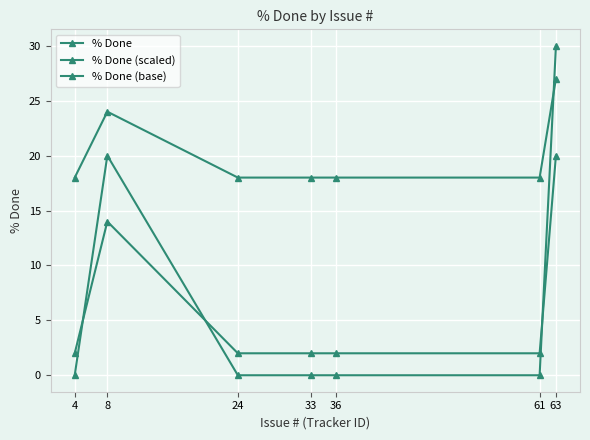

What value does the % Done (base) series have at 63?

27